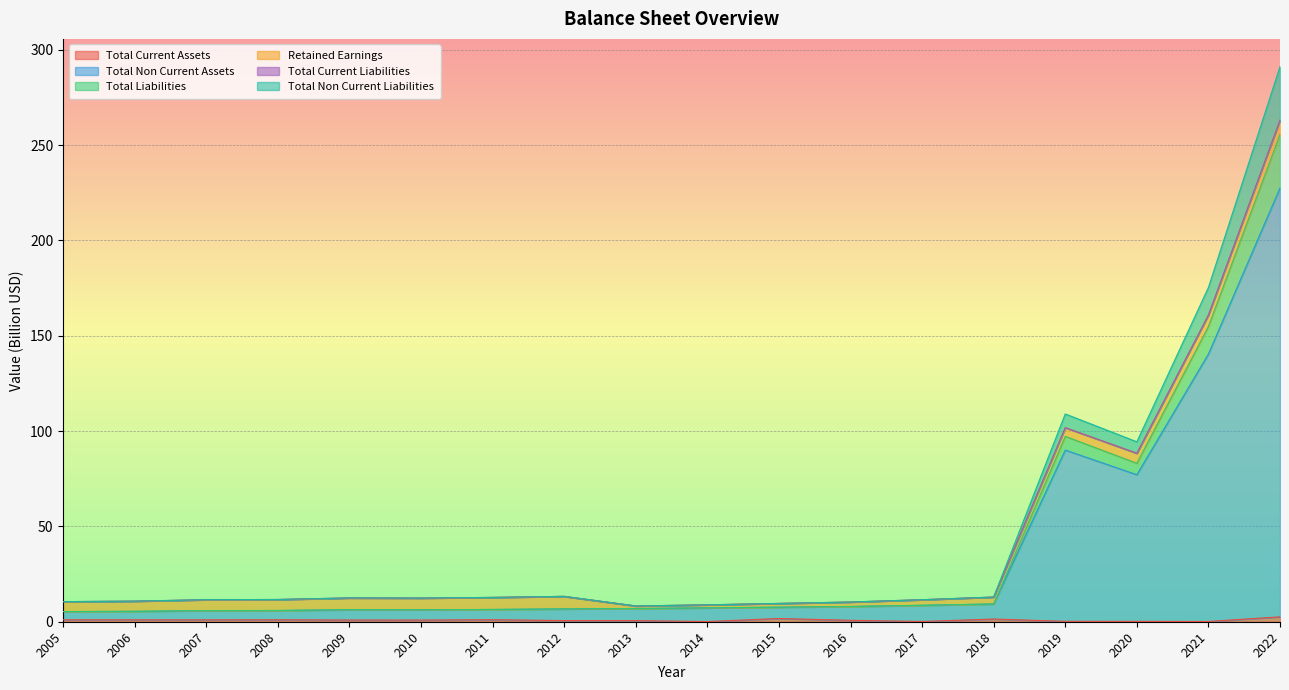

What is the minimum value shown in the chart?

0.1